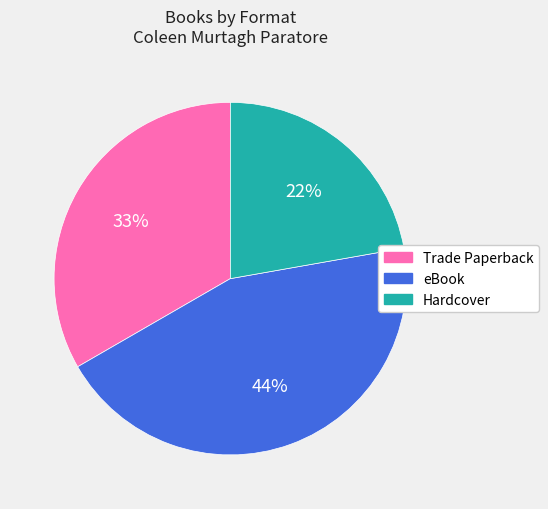

Combined, do eBook and Hardcover account for over 50%?

Yes